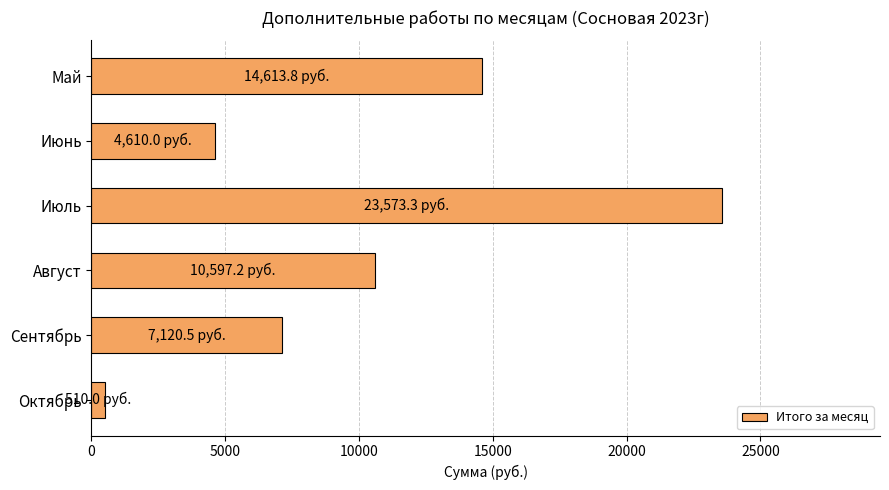

What is the sum of all values?

61024.8